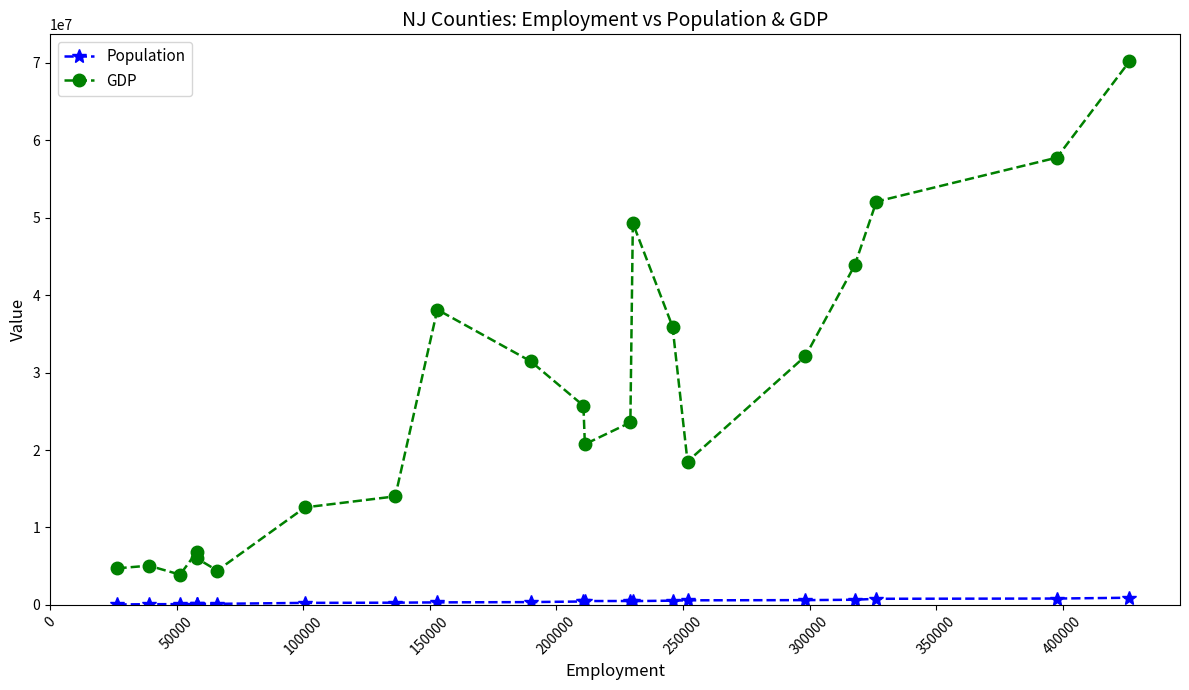

How many categories are shown in the chart?

21